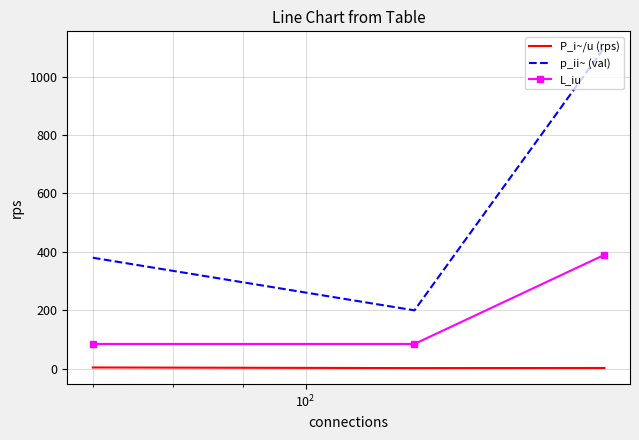

Rank the series by their average value, from lowest to highest.

P_i~/u (rps), L_iu, p_ii~ (val)